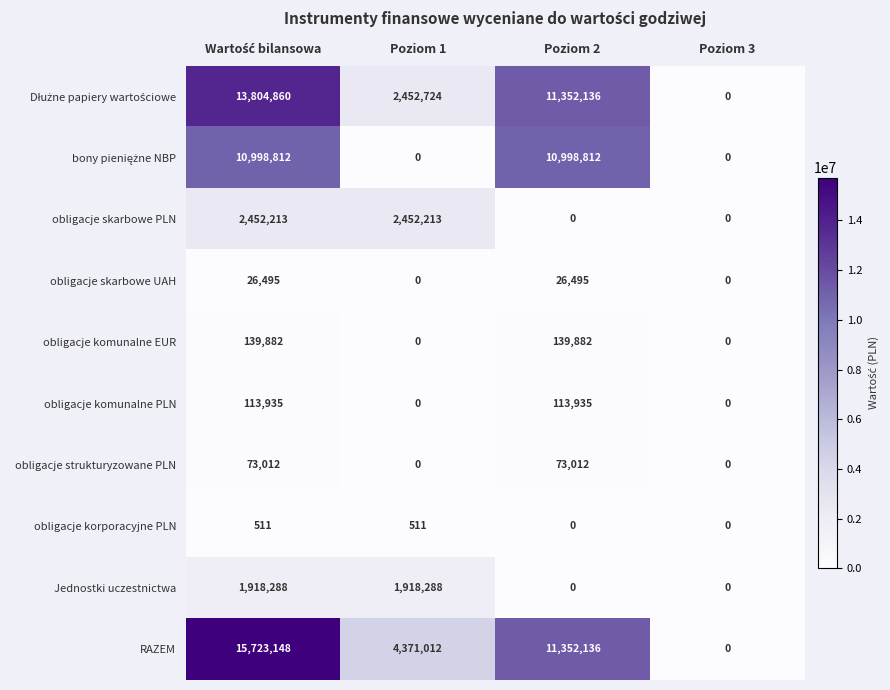

At how many categories does at least one series exceed 3397392?

3